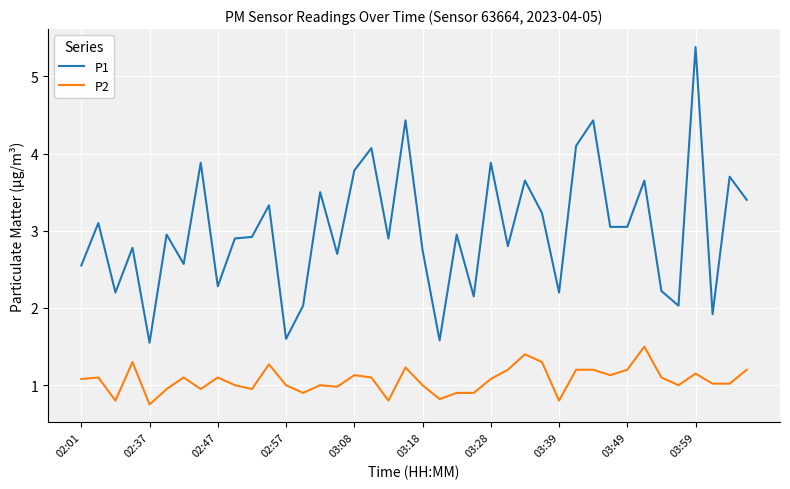

What is the maximum value for P1?

5.4